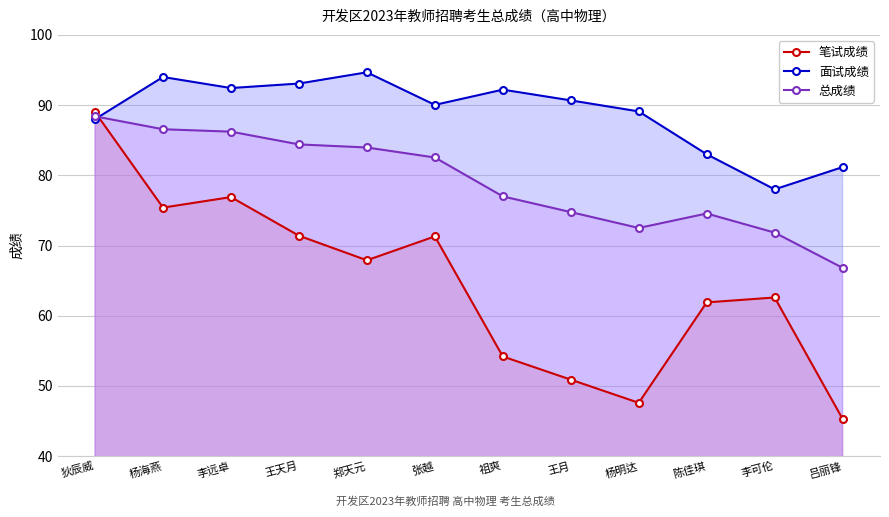

What is the difference between the maximum and minimum values in the 笔试成绩 series?

43.7